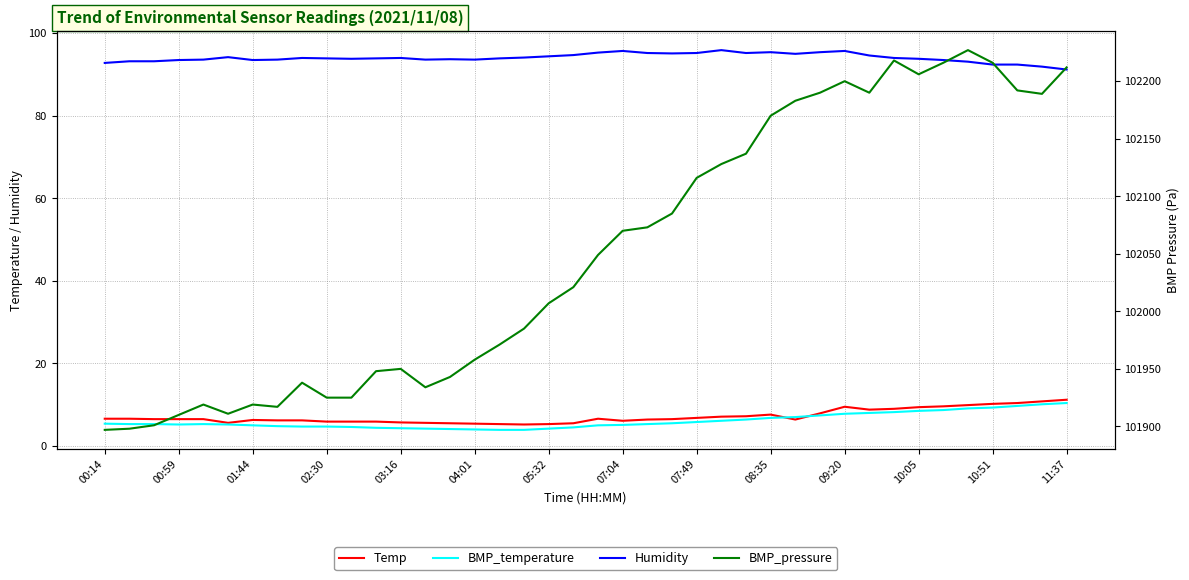

Which series has the largest total across all categories?

BMP_pressure